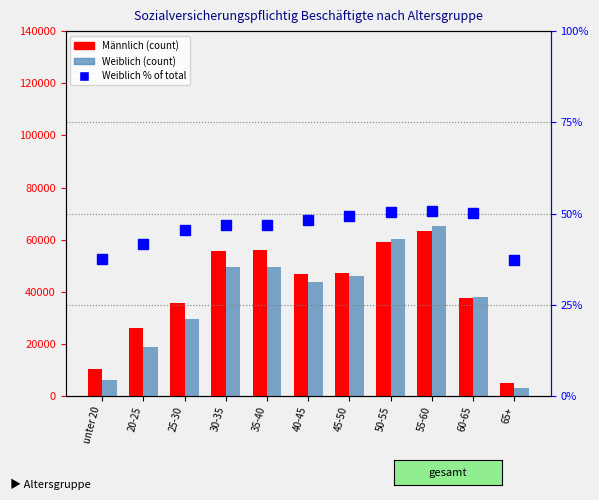

Reading right to left, transcribe all the data shown in this chart.

Männlich: 65+=5249.0	60-65=37679.0	55-60=63288.0	50-55=59130.0	45-50=47239.0	40-45=47047.0	35-40=56103.0	30-35=55835.0	25-30=35570.0	20-25=26324.0	unter 20=10250.0
Weiblich: 65+=3122.0	60-65=38063.0	55-60=65169.0	50-55=60205.0	45-50=46126.0	40-45=43864.0	35-40=49634.0	30-35=49549.0	25-30=29773.0	20-25=18774.0	unter 20=6171.0
Weiblich % of total: 65+=37.3	60-65=50.3	55-60=50.7	50-55=50.5	45-50=49.4	40-45=48.2	35-40=46.9	30-35=47.0	25-30=45.6	20-25=41.6	unter 20=37.6